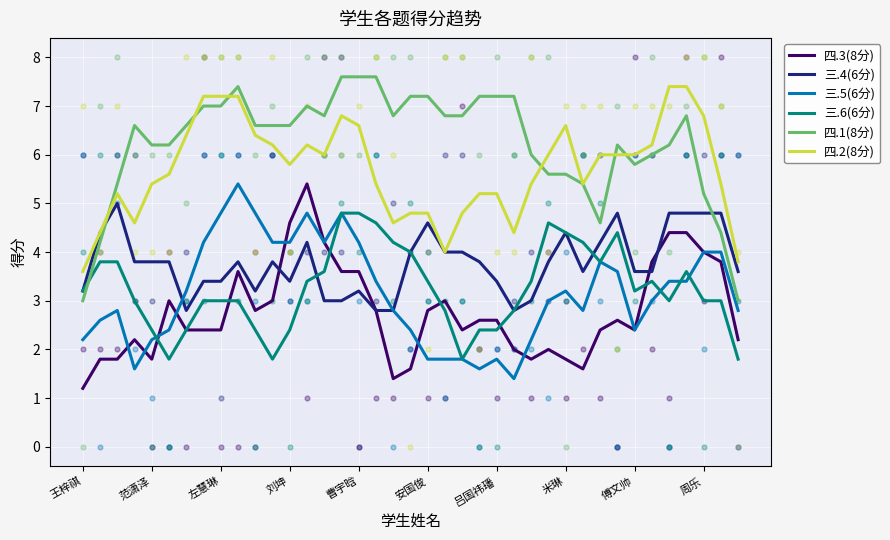

What are all the series names shown in the legend?

四.3(8分), 三.4(6分), 三.5(6分), 三.6(6分), 四.1(8分), 四.2(8分)